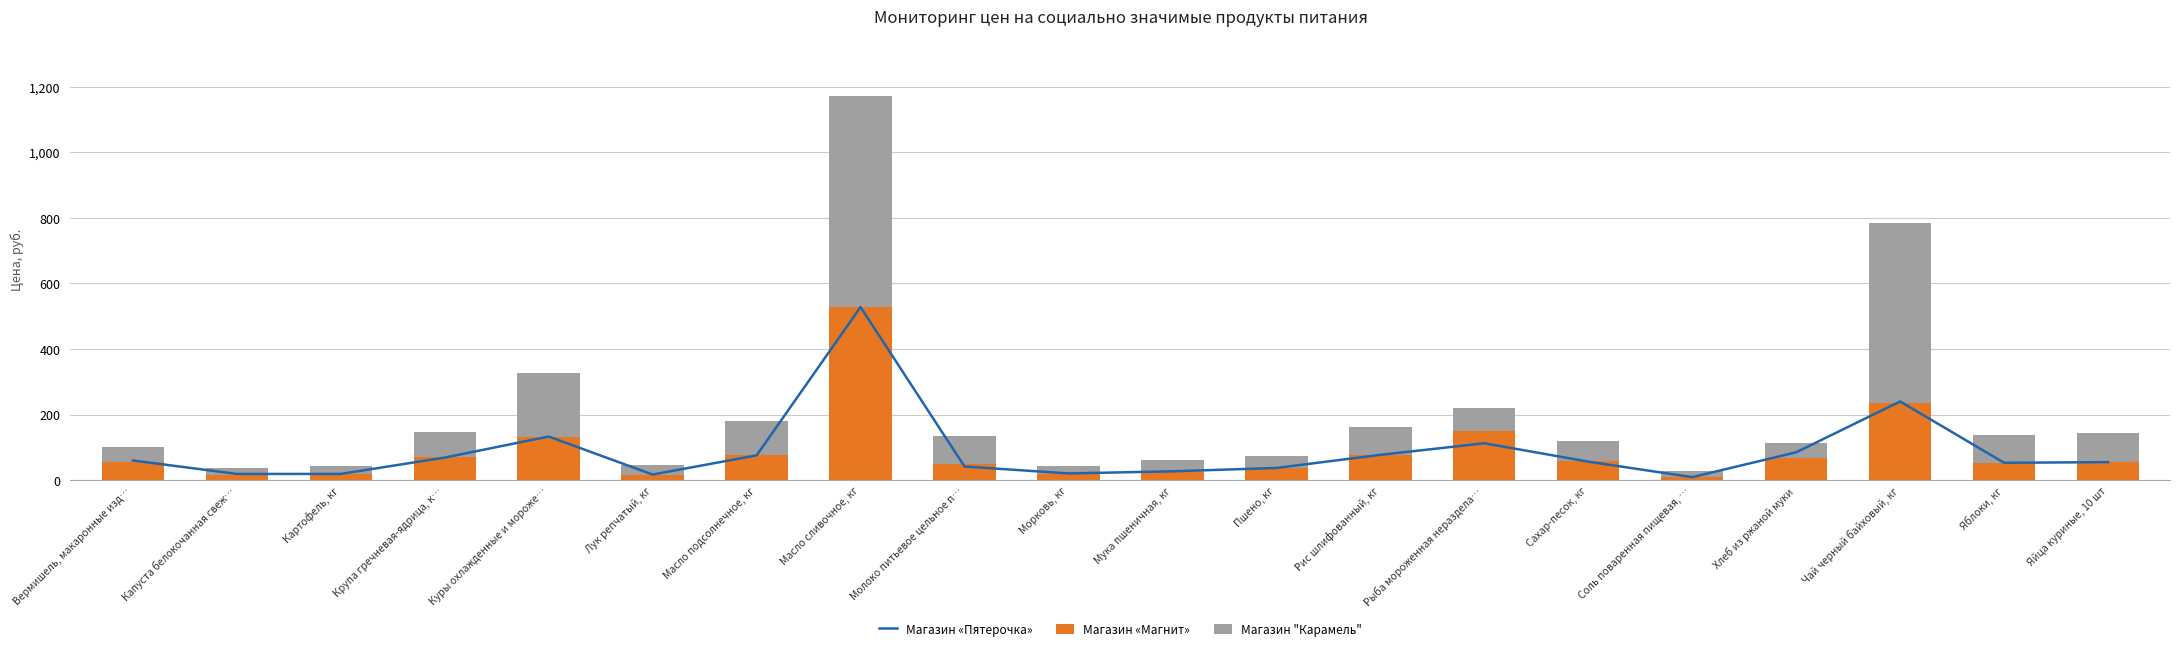

How many groups of bars are there?

20